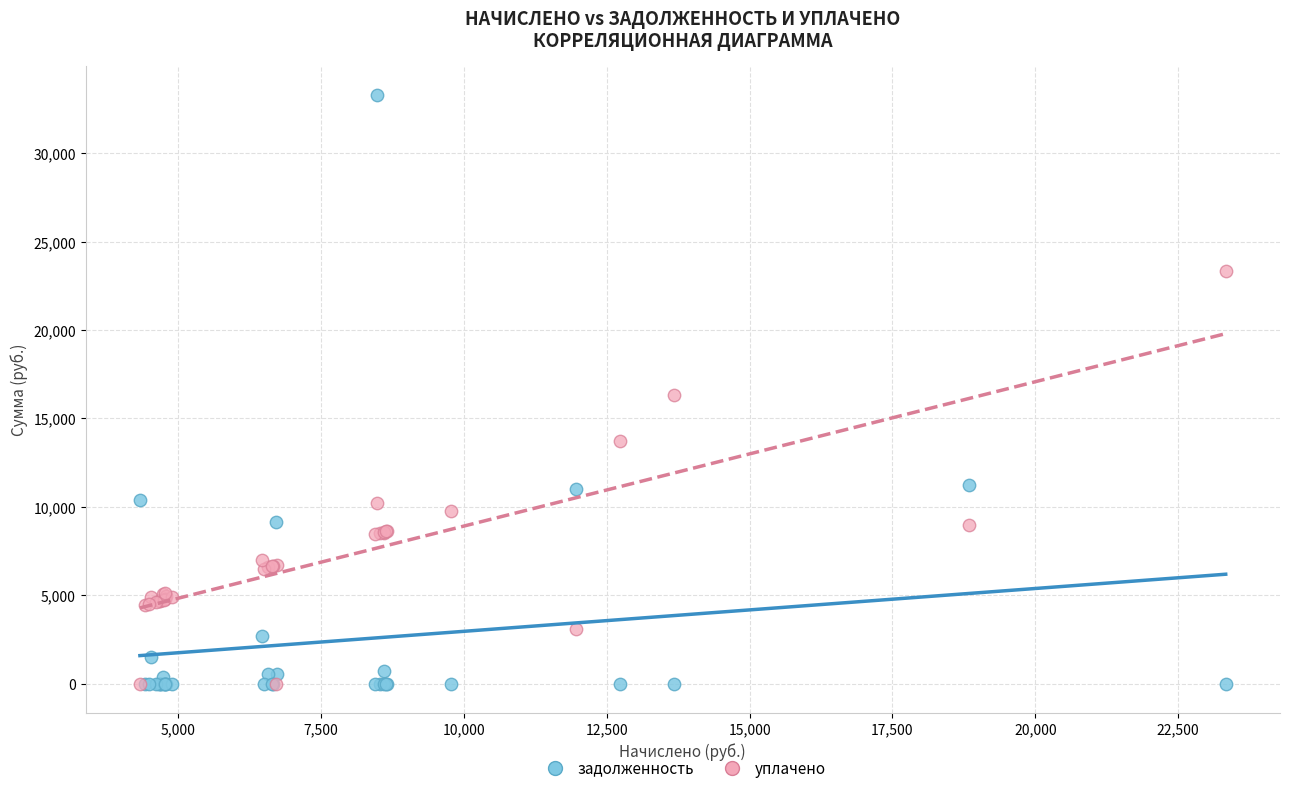

What are all the series names shown in the legend?

задолженность, уплачено